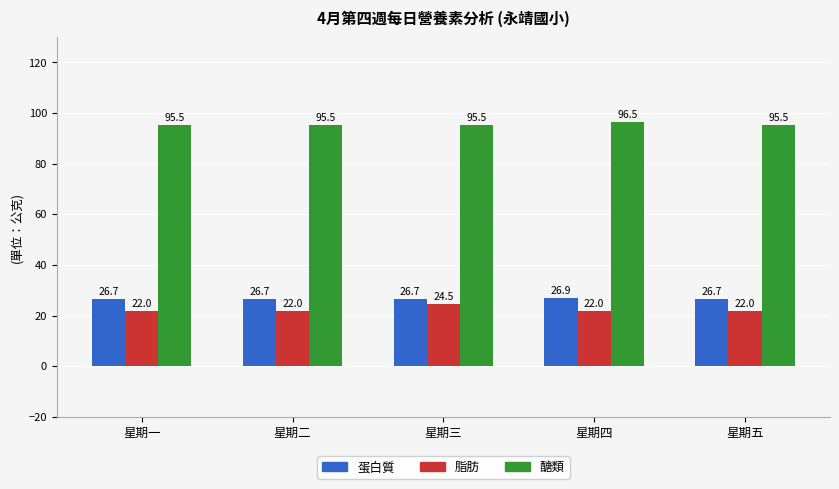

How many bars are there in each group?

3